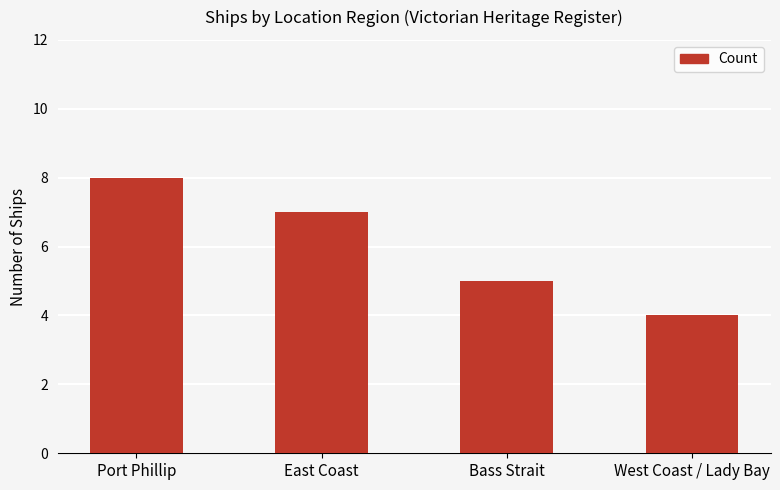

At which category does the chart reach its peak across all series?

Port Phillip